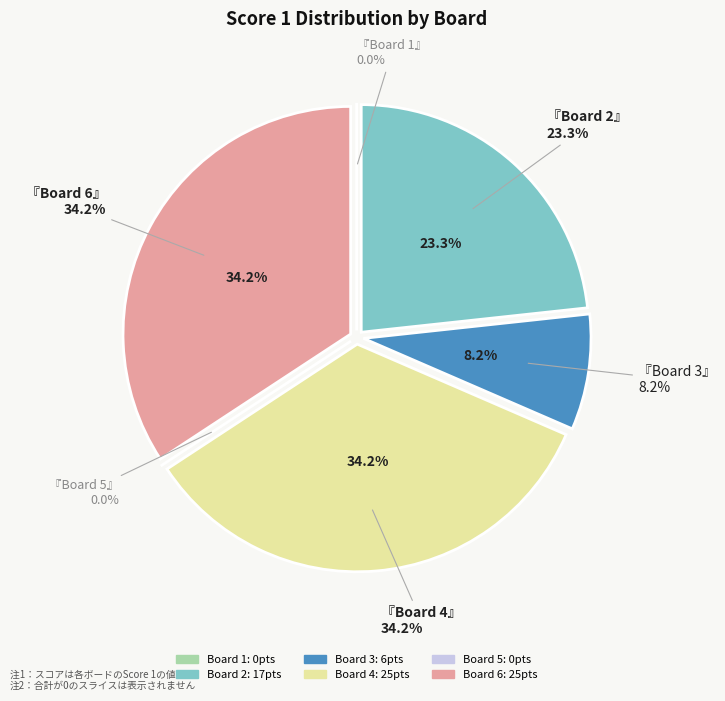

How many segments does this pie chart have?

6